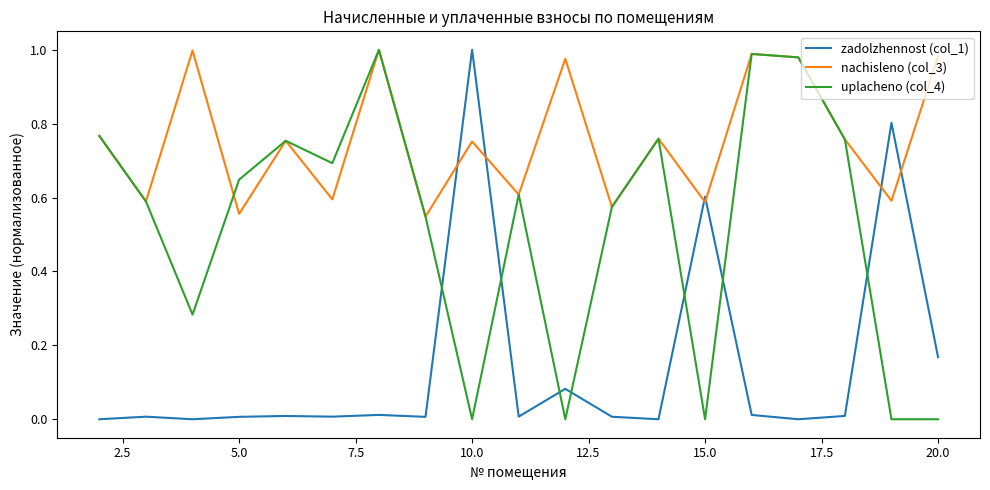

After their last crossing, which series has the higher values: uplacheno (col_4) or zadolzhennost (col_1)?

zadolzhennost (col_1)